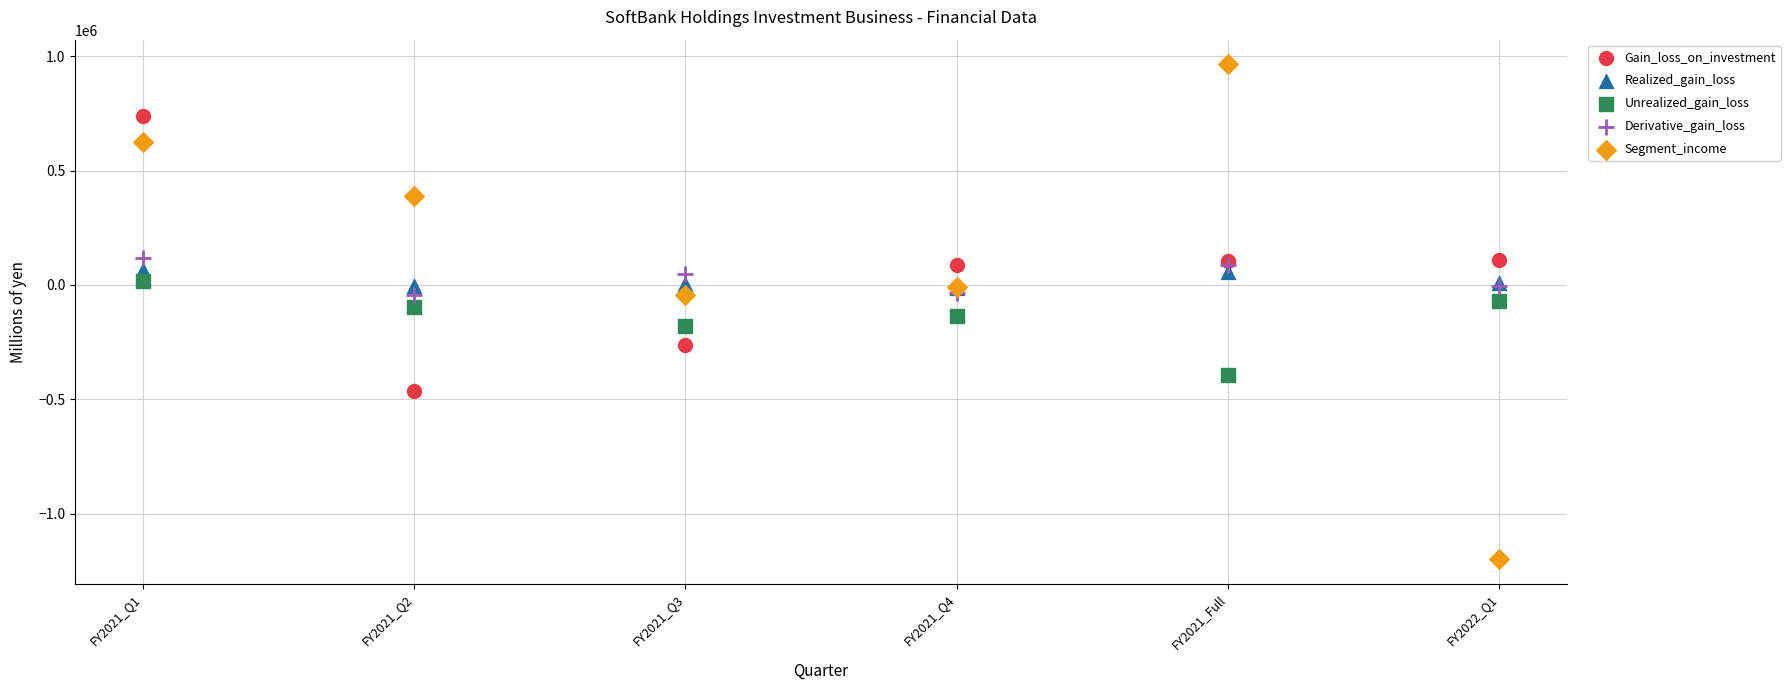

Which series has the widest spread of Y values?

Segment_income